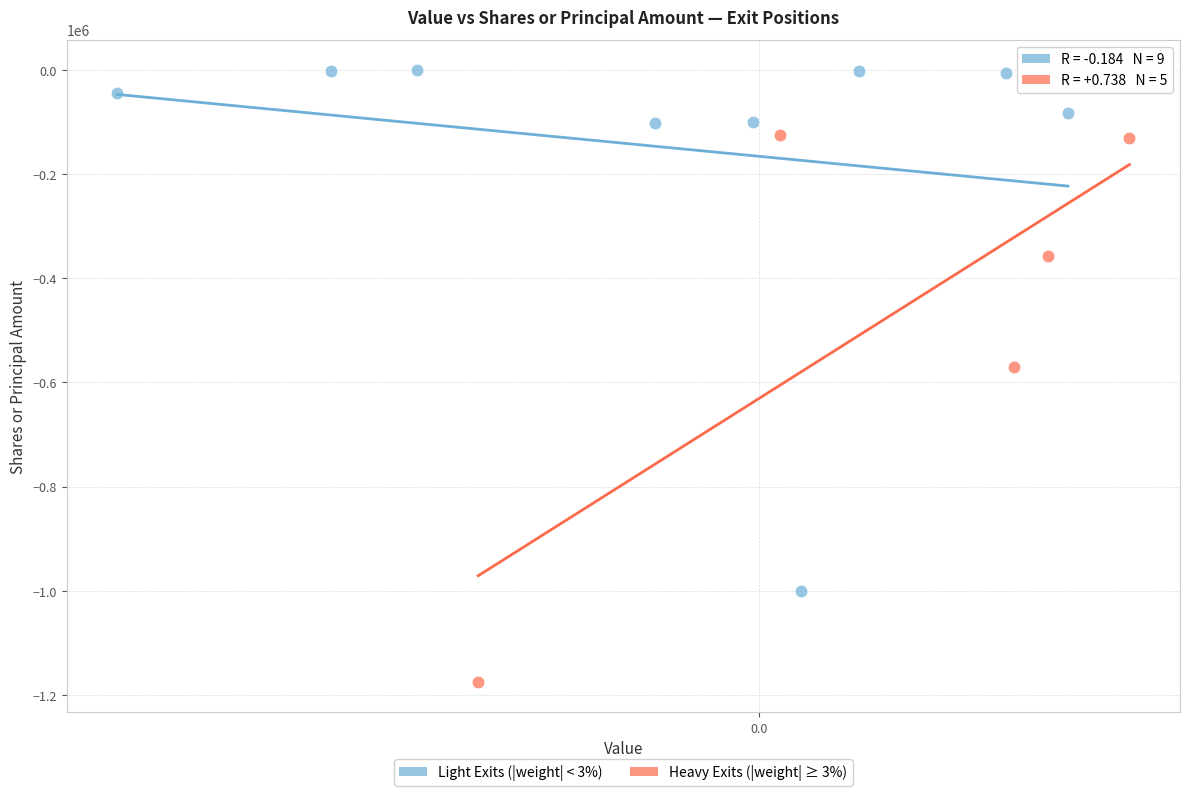

Which series contains the lowest Y value?

Heavy Exits (|weight| ≥ 3%)